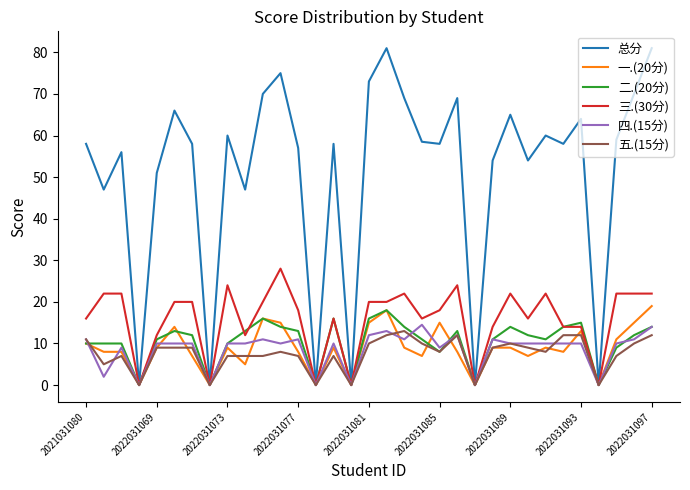

What is the greatest value displayed?

81.0